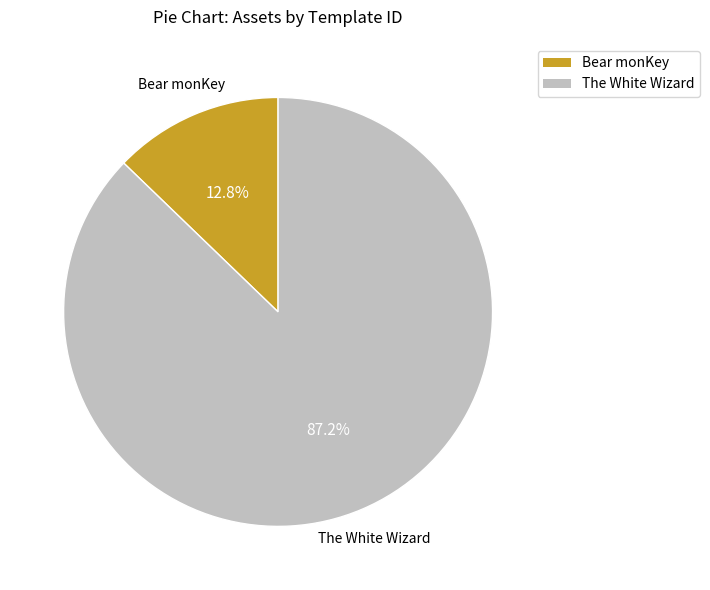

Is there any slice that represents more than half of the pie?

Yes